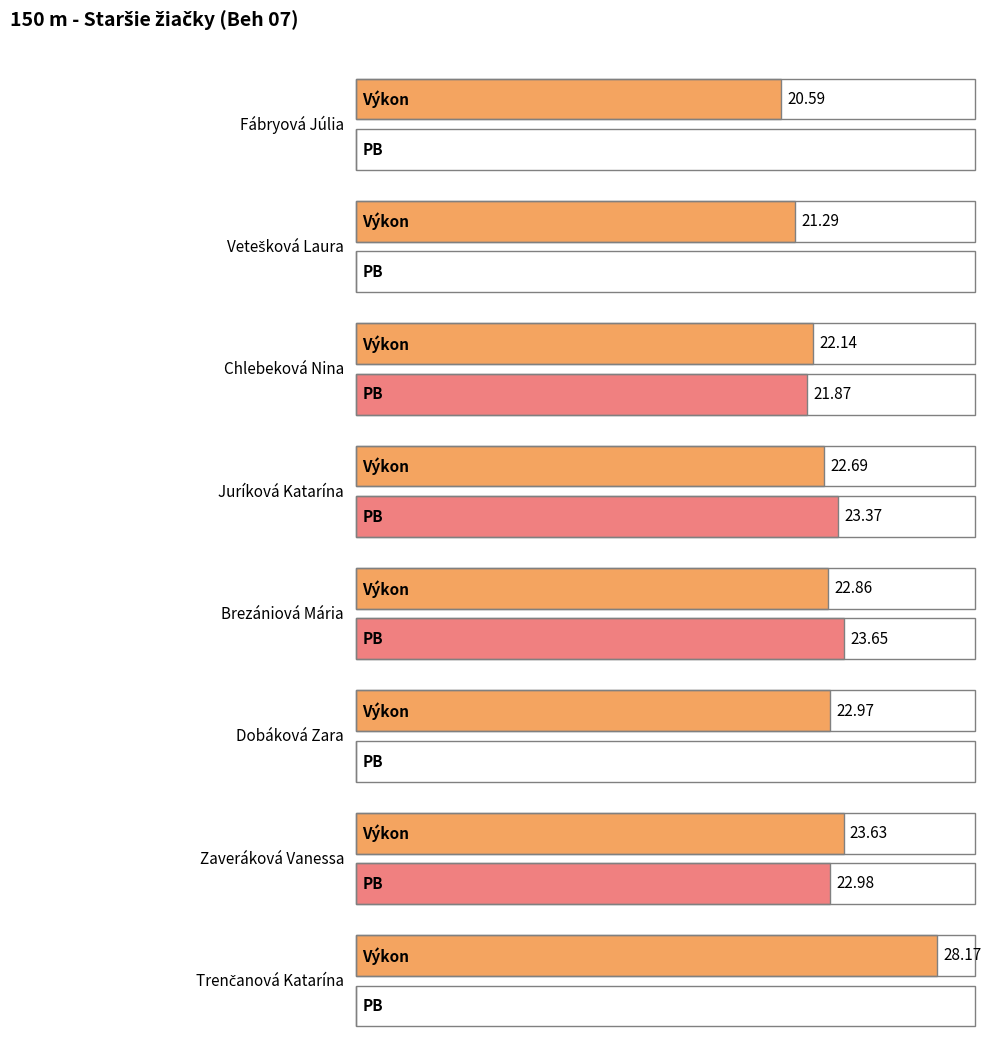

How many positive values does the PB series have?

4